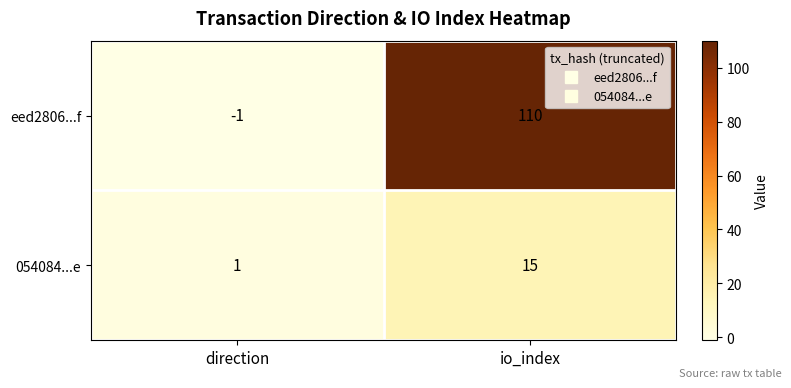

Rank the series by their maximum value, from highest to lowest.

eed2806...f, 054084...e